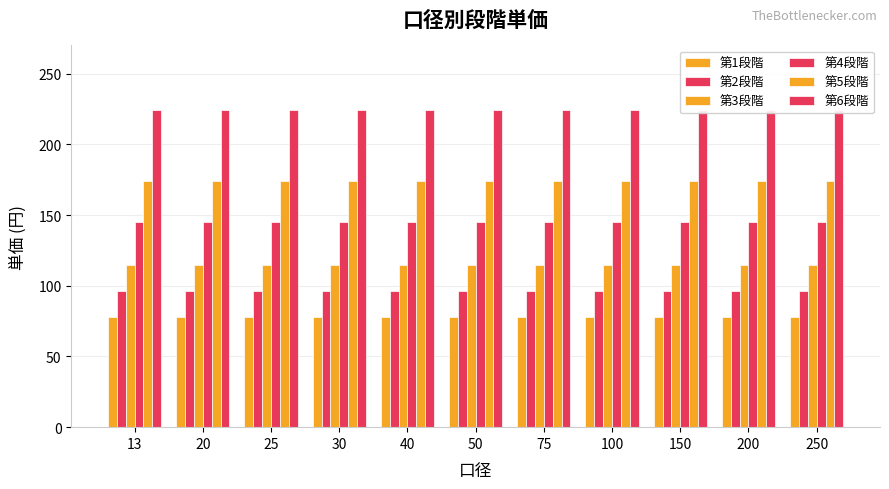

How many bars are there in total?

66